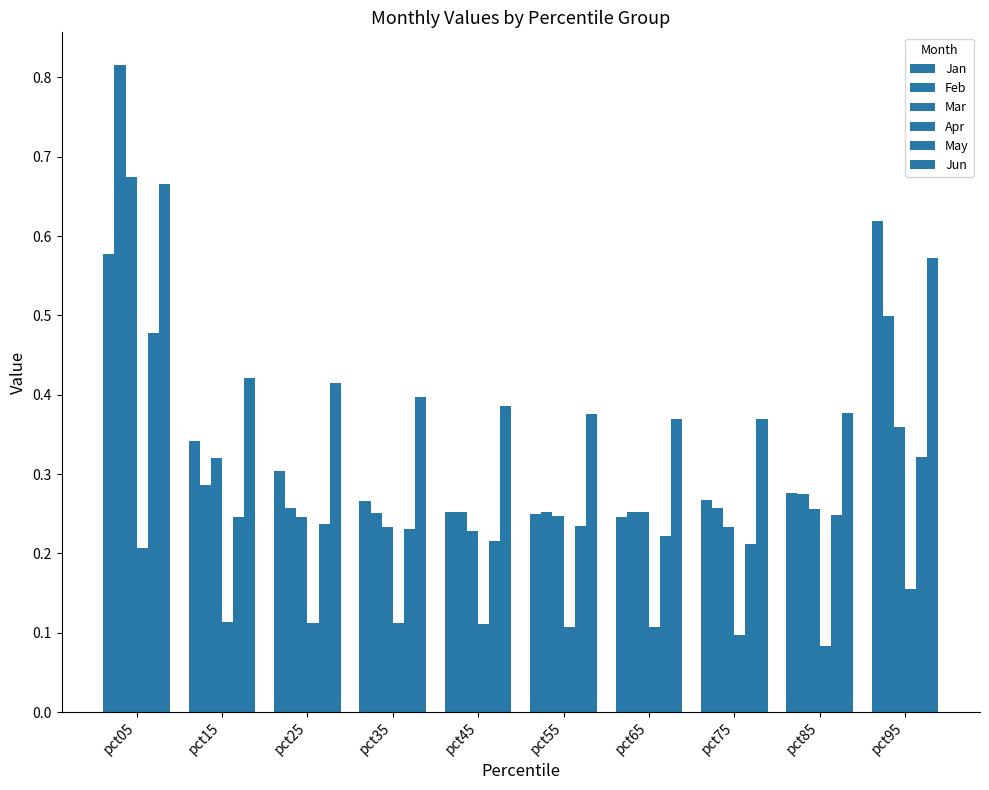

How many bars are there in total?

60